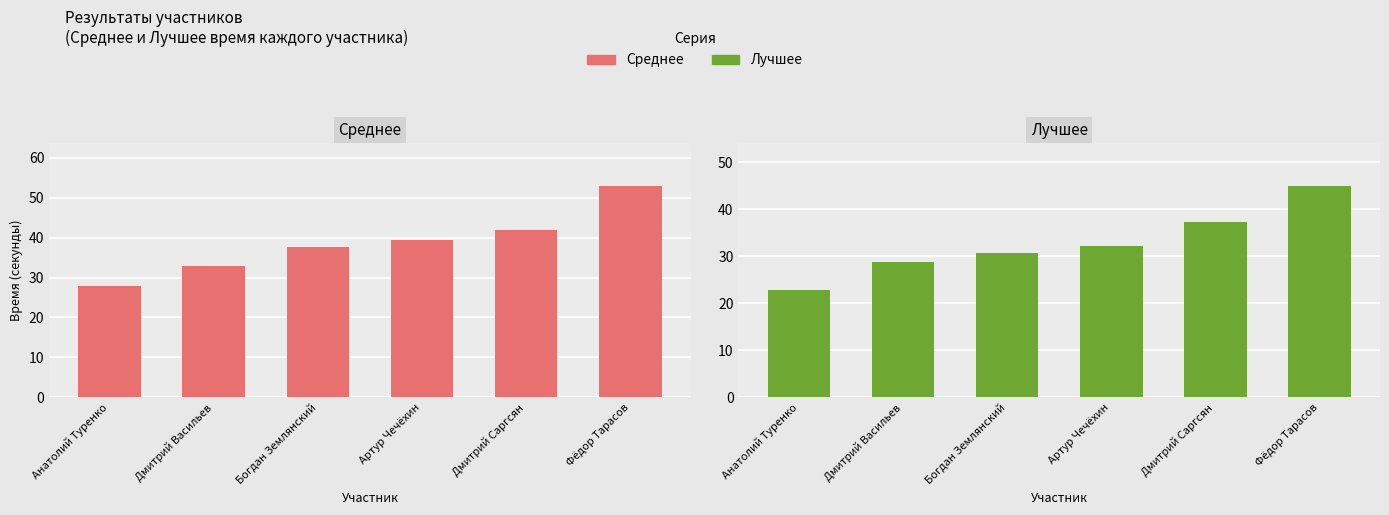

What are all the series names shown in the legend?

Среднее, Лучшее